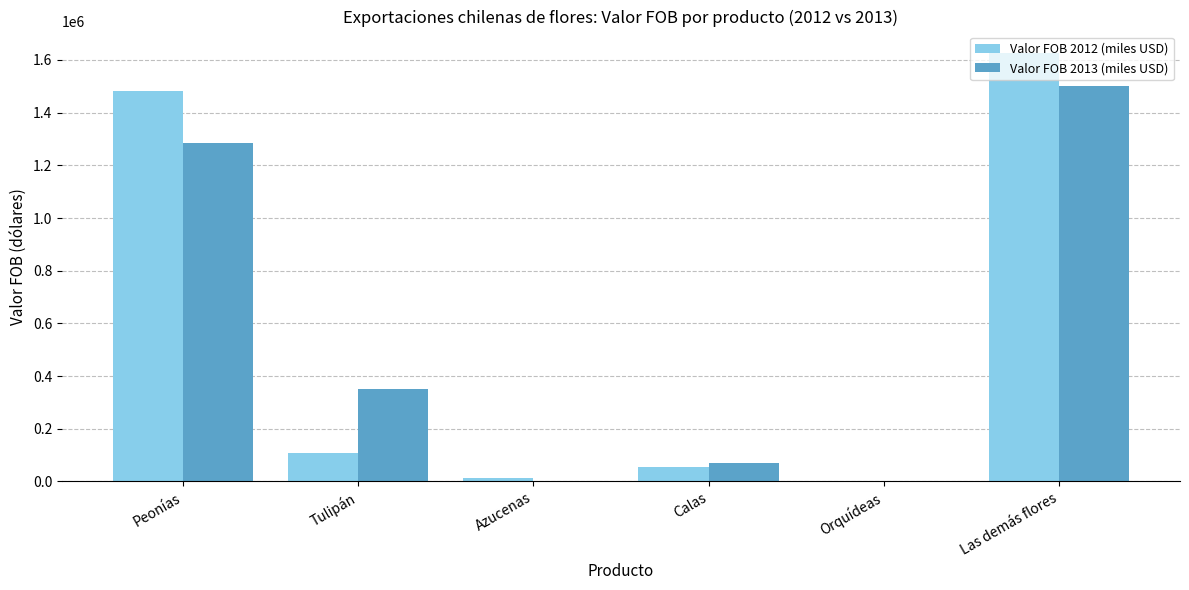

How many data points does each series have?

6